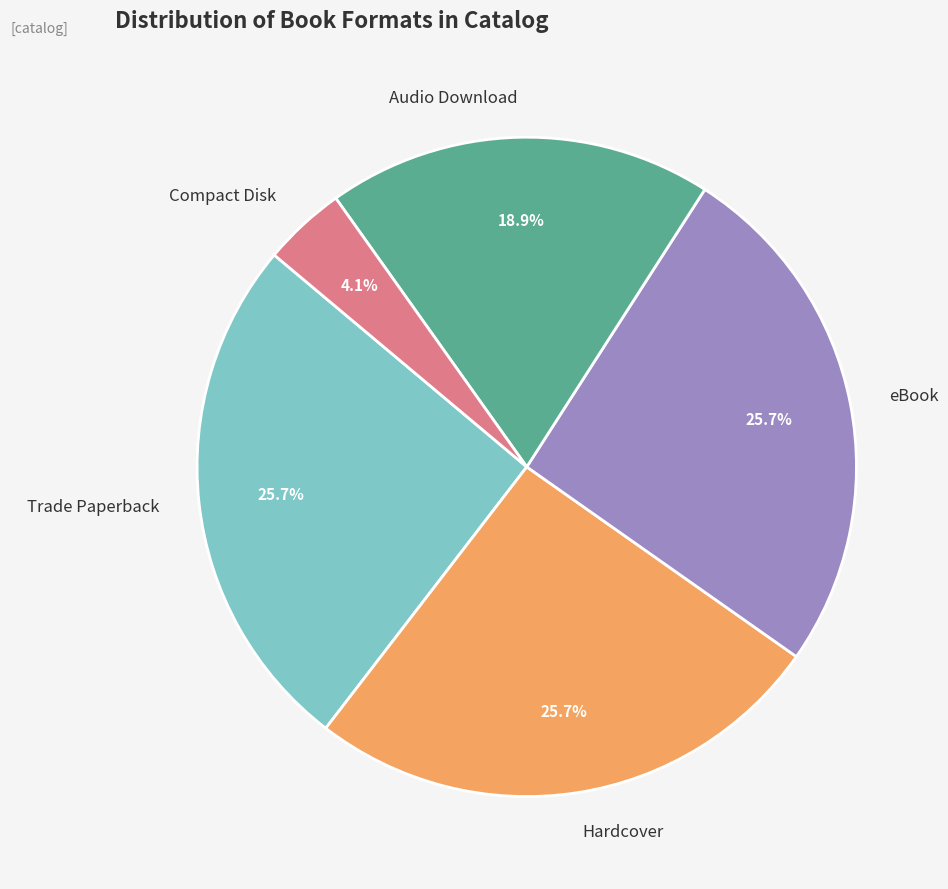

Which has a higher value, Audio Download or Compact Disk?

Audio Download